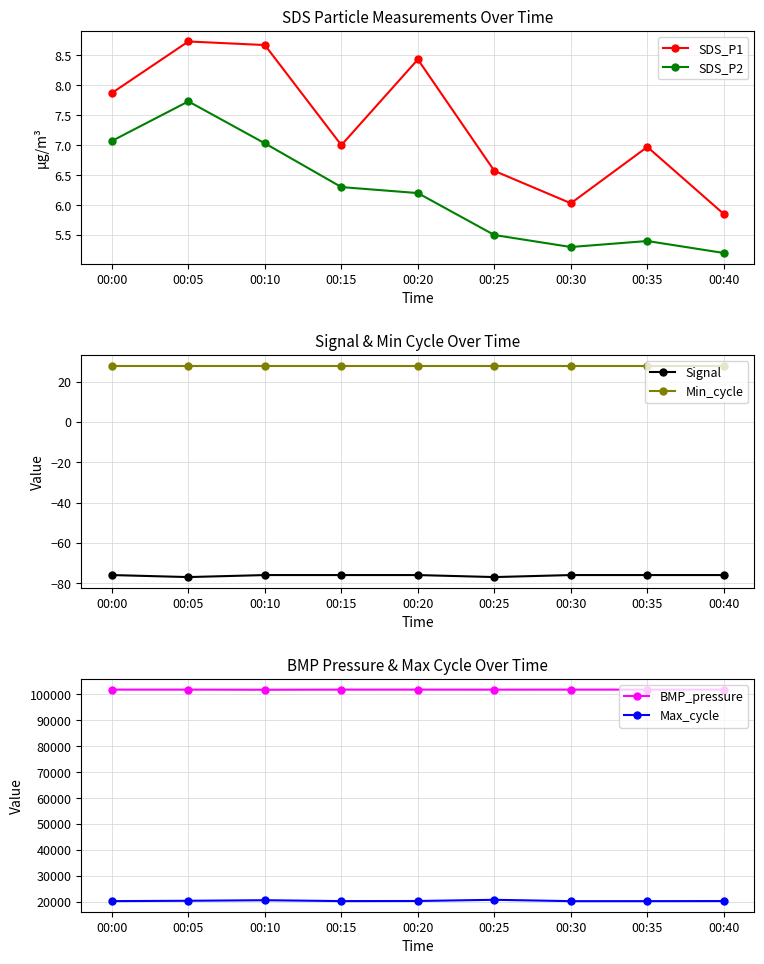

True or false: Max_cycle and SDS_P1 cross at least once.

False